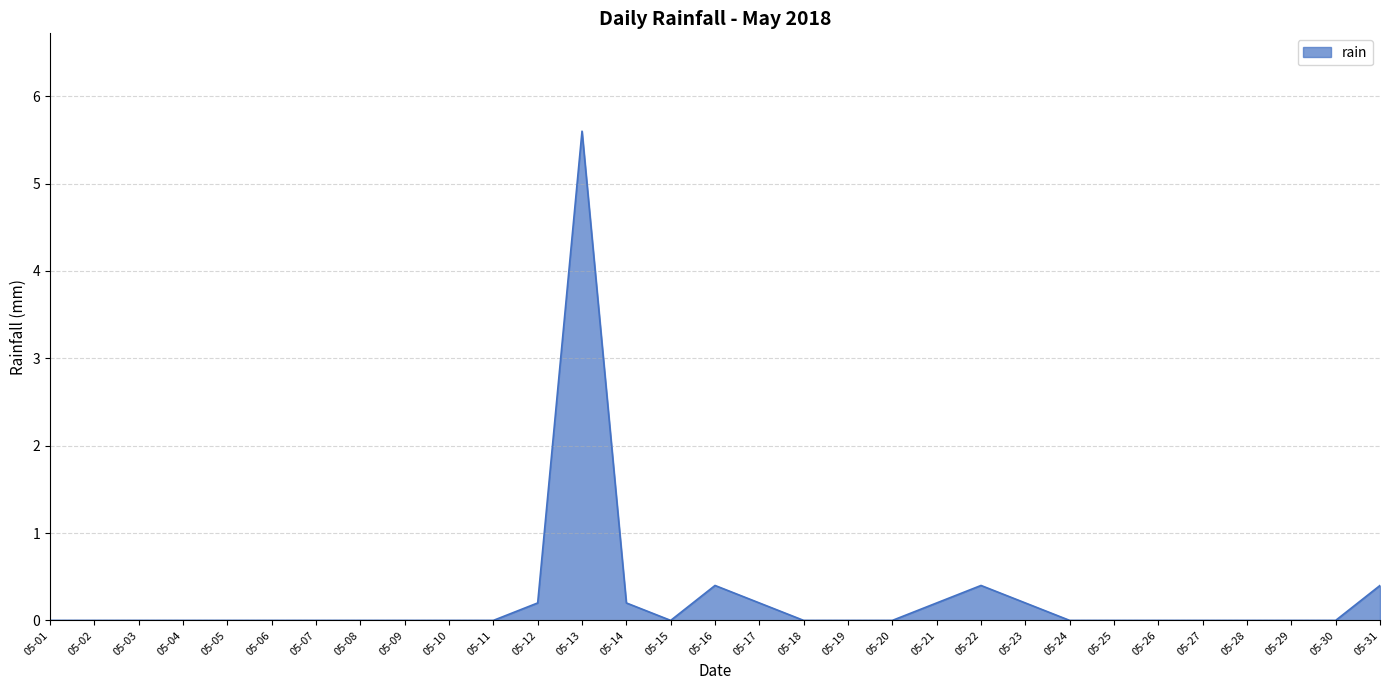

The chart shows a value of 0.0 at 05-29. True or false?

True